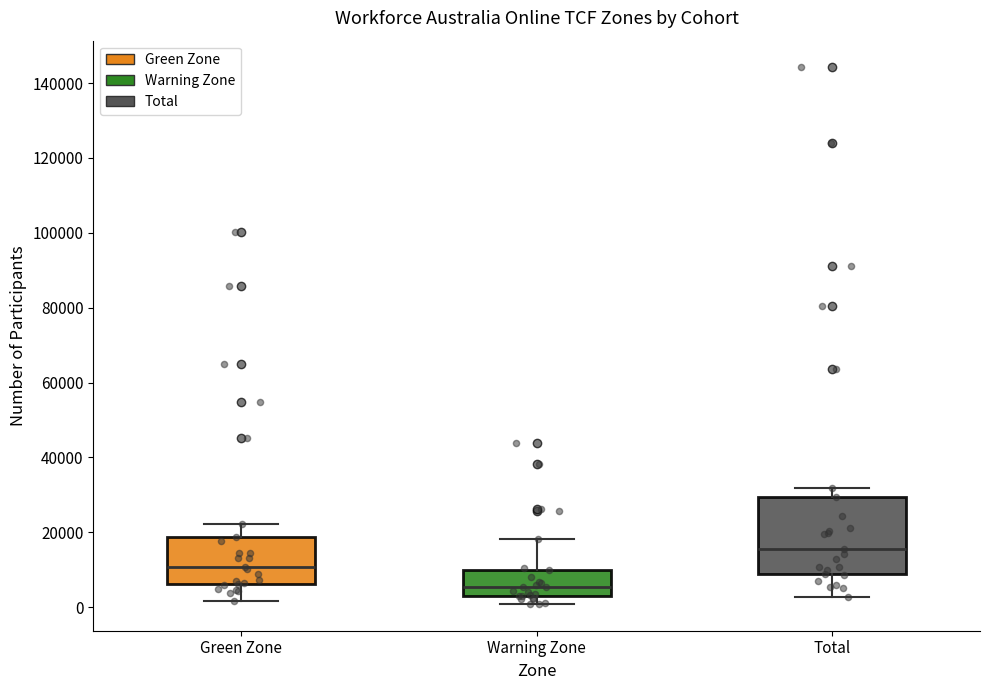

Reading left to right, read every box against the y-axis: the position of its median line, the range the box covers, and the ends of its whiskers. The values are not printed on the chart, so give them approximately, as read against the axis.

Green Zone: median 10000, box 6000 to 18000, whiskers 2000 to 22000
Warning Zone: median 6000, box 2000 to 10000, whiskers 0 to 18000
Total: median 16000, box 8000 to 30000, whiskers 2000 to 32000